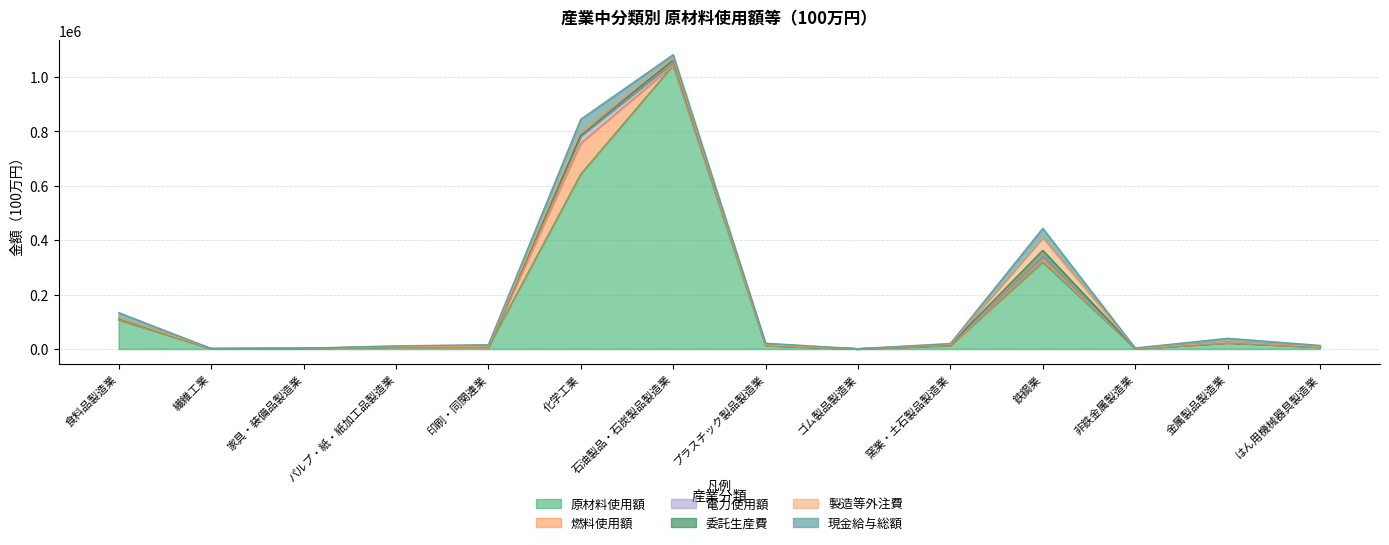

What are all the series names shown in the legend?

原材料使用額, 燃料使用額, 電力使用額, 委託生産費, 製造等外注費, 現金給与総額